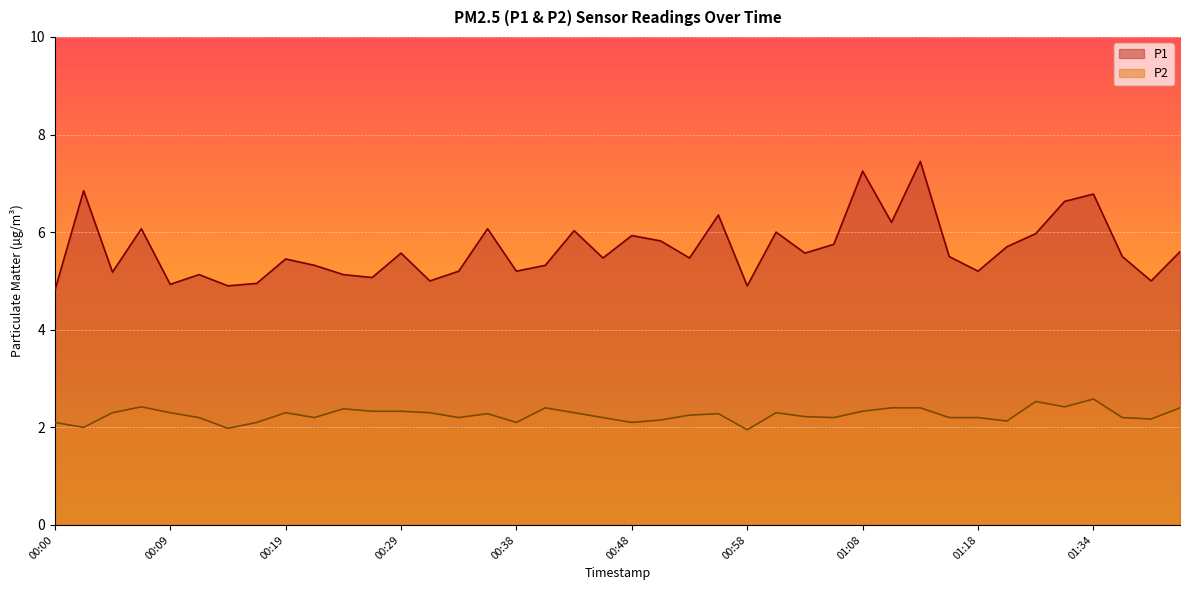

The P2 series shows 3.3 at 01:41. True or false?

False